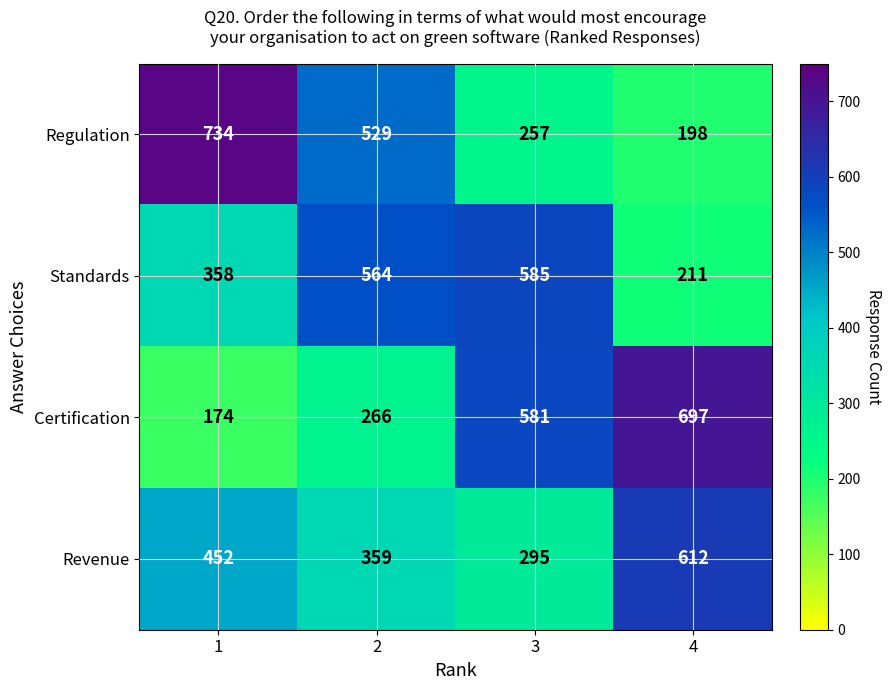

The Certification series shows 234 at 4. True or false?

False